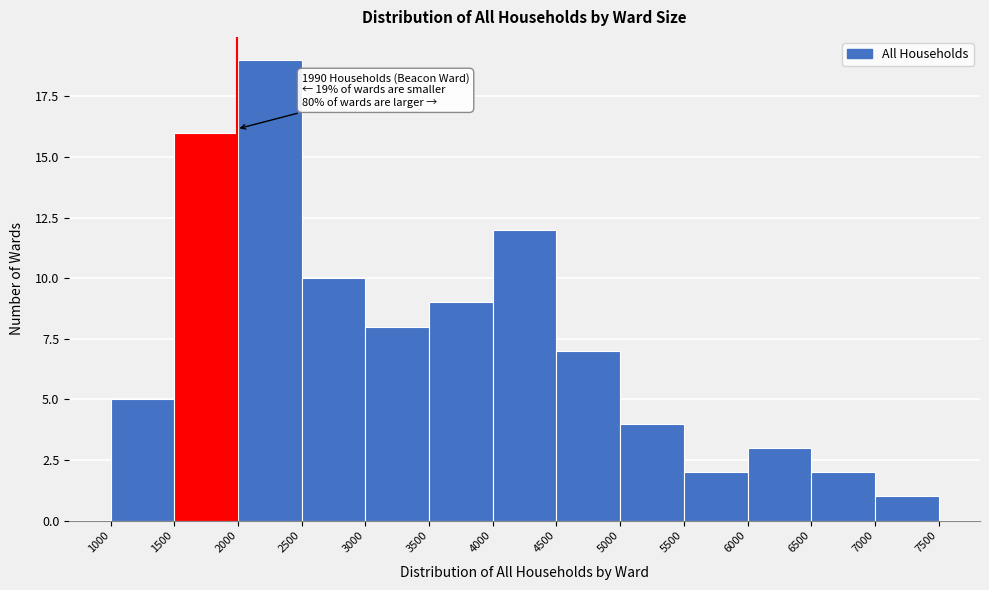

Over which range of the x-axis is the bar tallest?

2000 to 2500